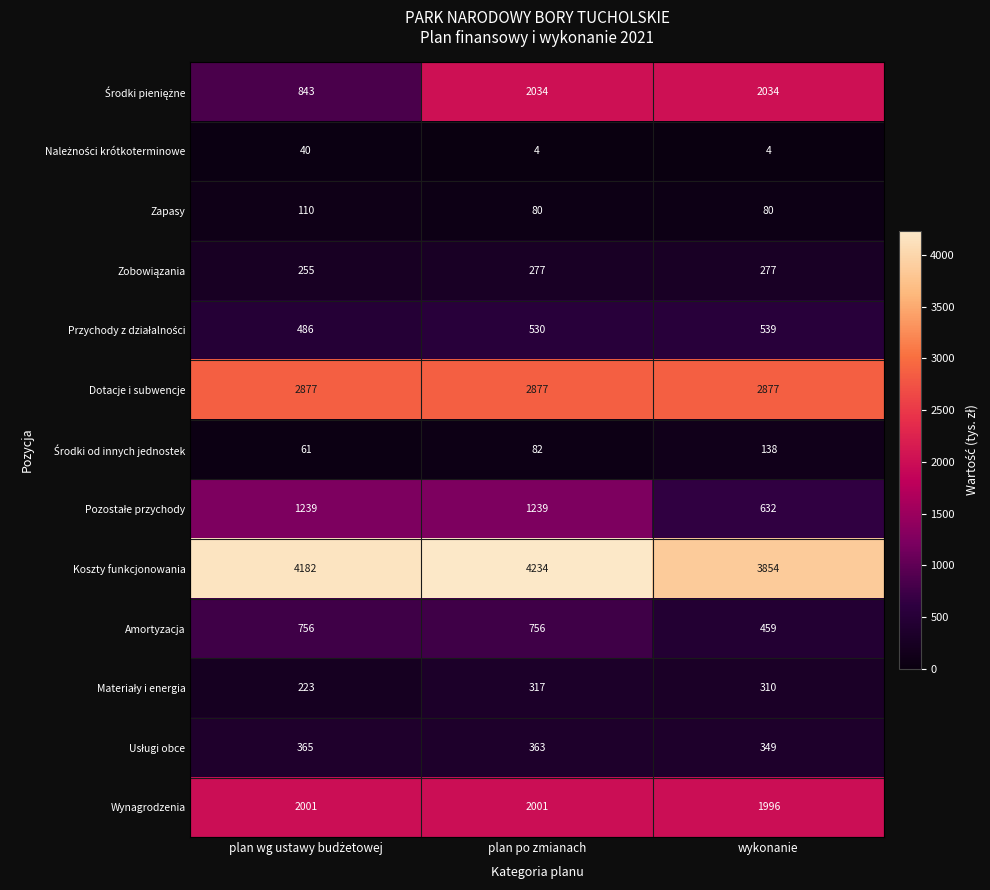

The value of Dotacje i subwencje at plan po zmianach is 992. True or false?

False